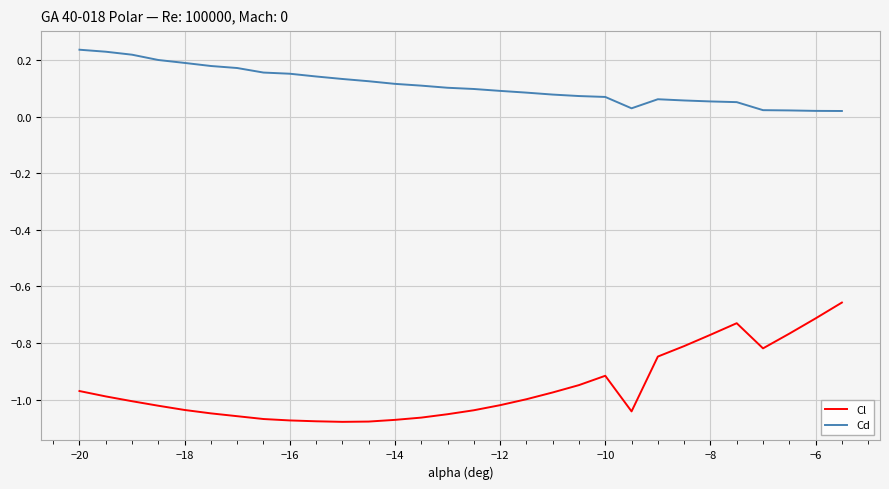

Which series has the largest total across all categories?

Cd